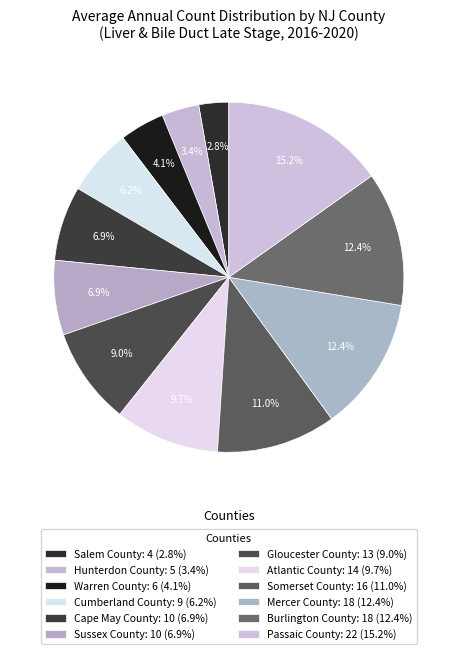

How much of the chart is everything except Warren County?

95.9%